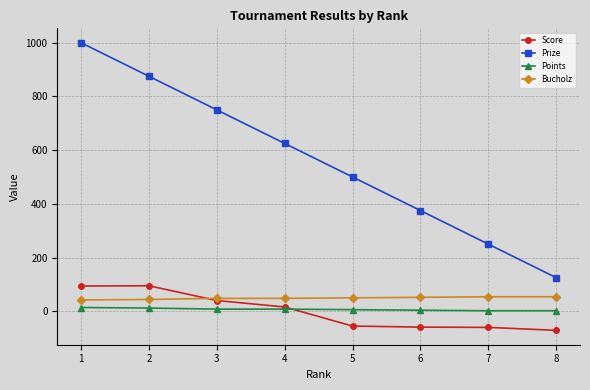

At which category does the chart reach its minimum across all series?

8